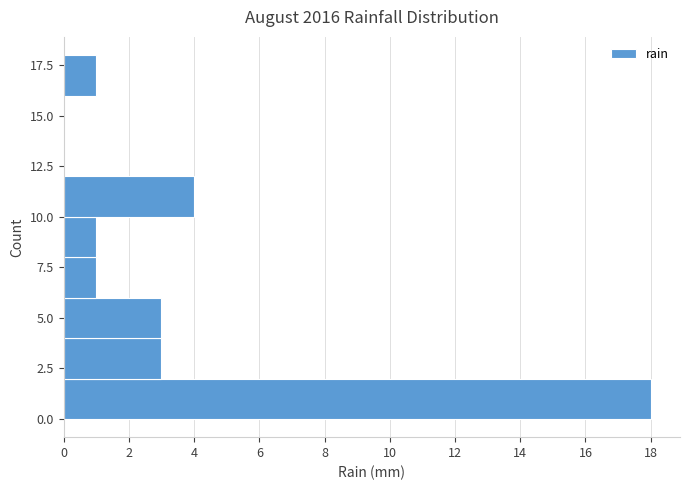

How long is the bar that spans 0 to 2 on the y-axis? The values are not printed on the chart, so give them approximately, as read against the axis.

18